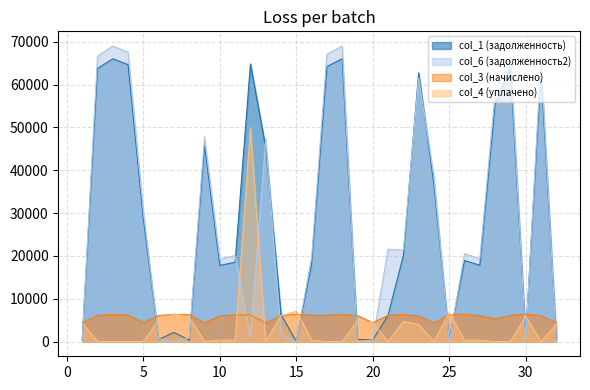

What is the maximum value for col_6 (задолженность2)?

68996.6